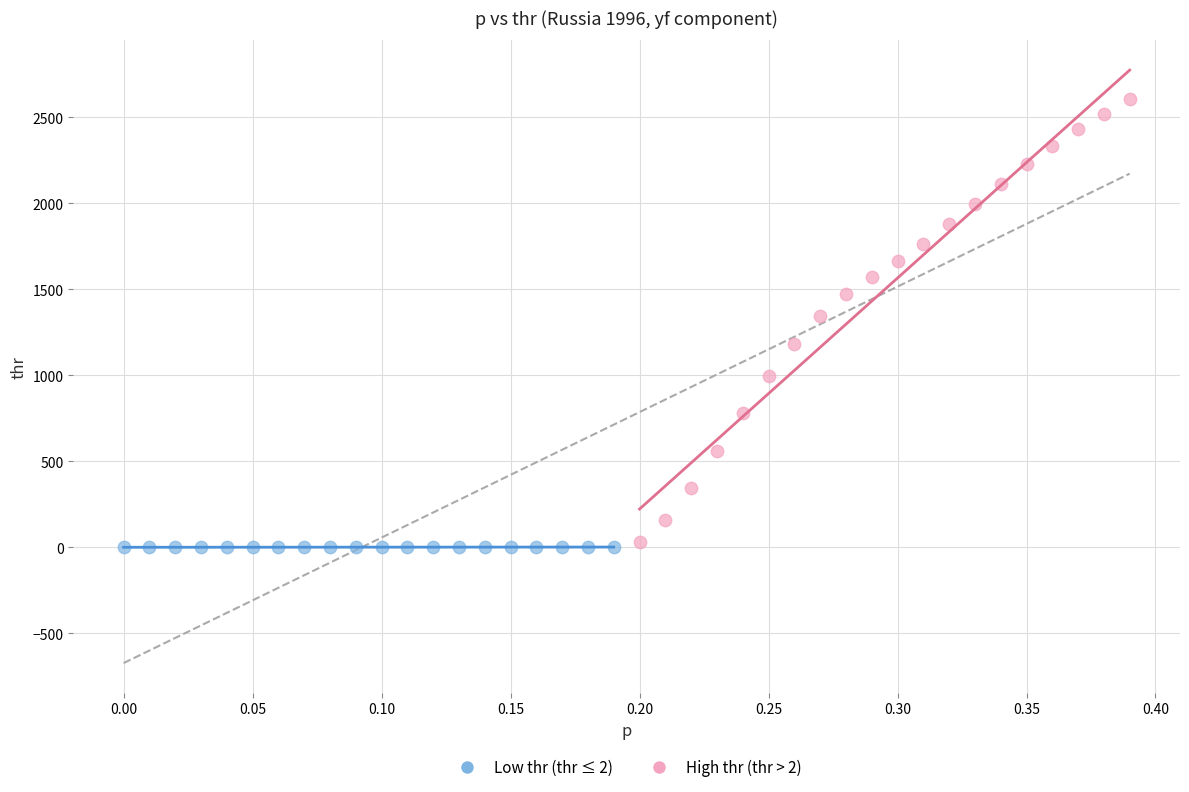

Which series contains the highest Y value?

High thr (thr > 2)